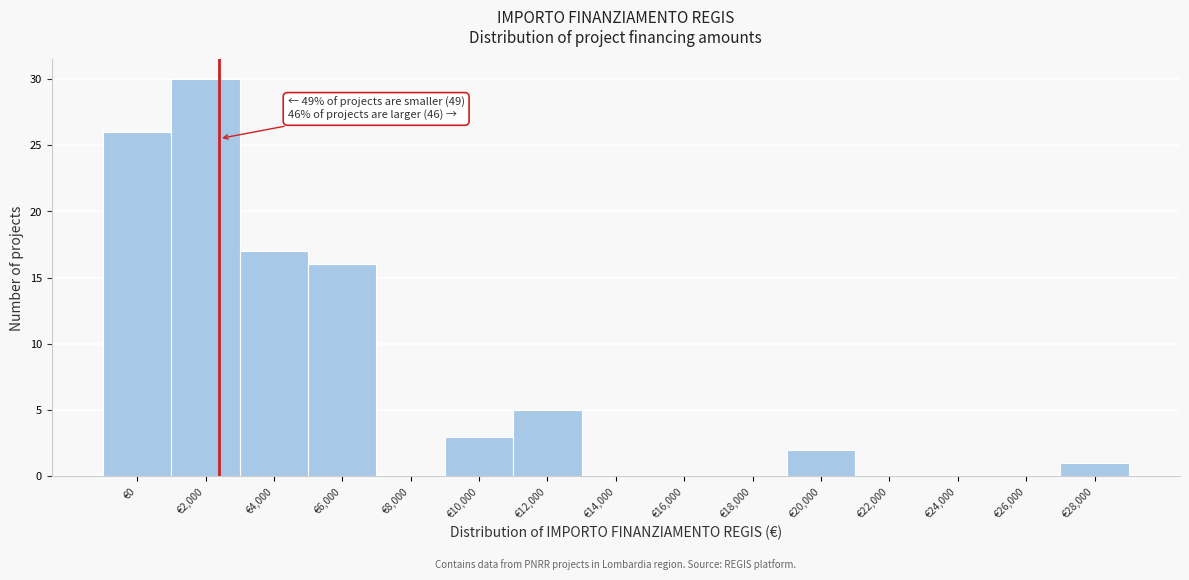

Reading right to left, extract all data points from this chart.

€28,000=1	€26,000=0	€24,000=0	€22,000=0	€20,000=2	€18,000=0	€16,000=0	€14,000=0	€12,000=5	€10,000=3	€8,000=0	€6,000=16	€4,000=17	€2,000=30	€0=26